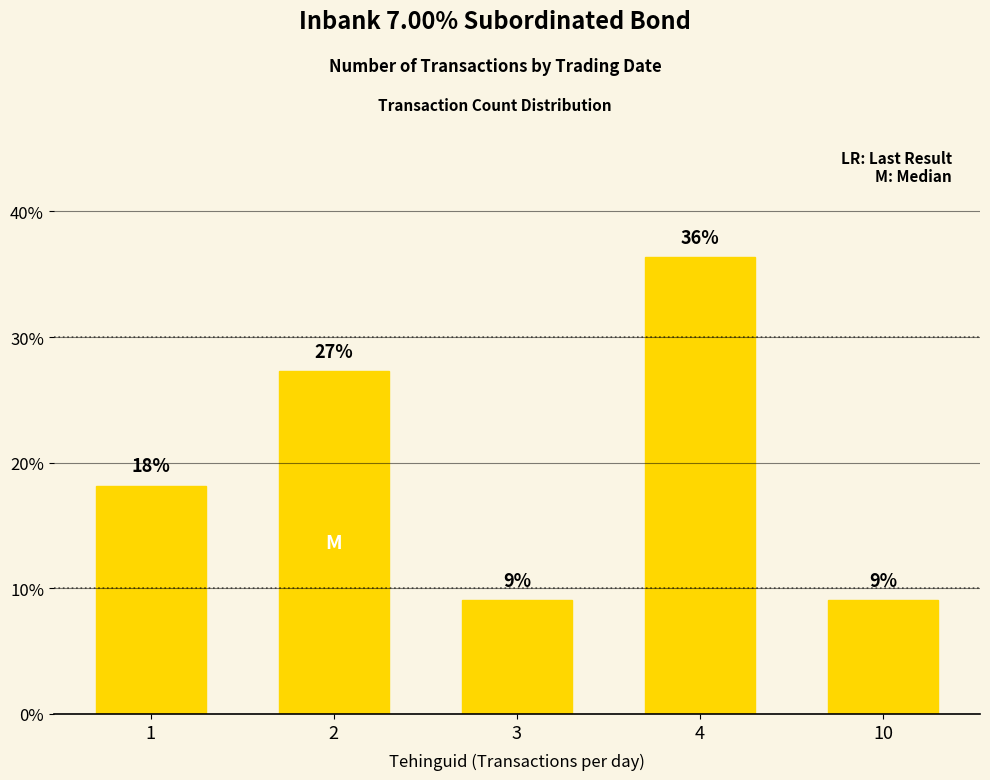

How many bars are there in total?

5